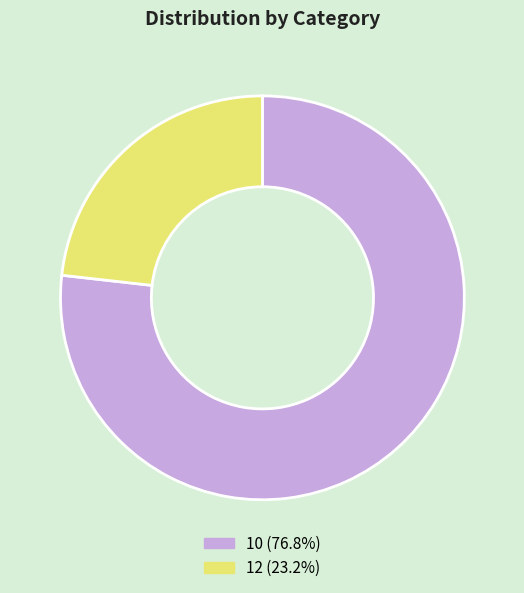

The 12 slice represents 32% of the pie. True or false?

False